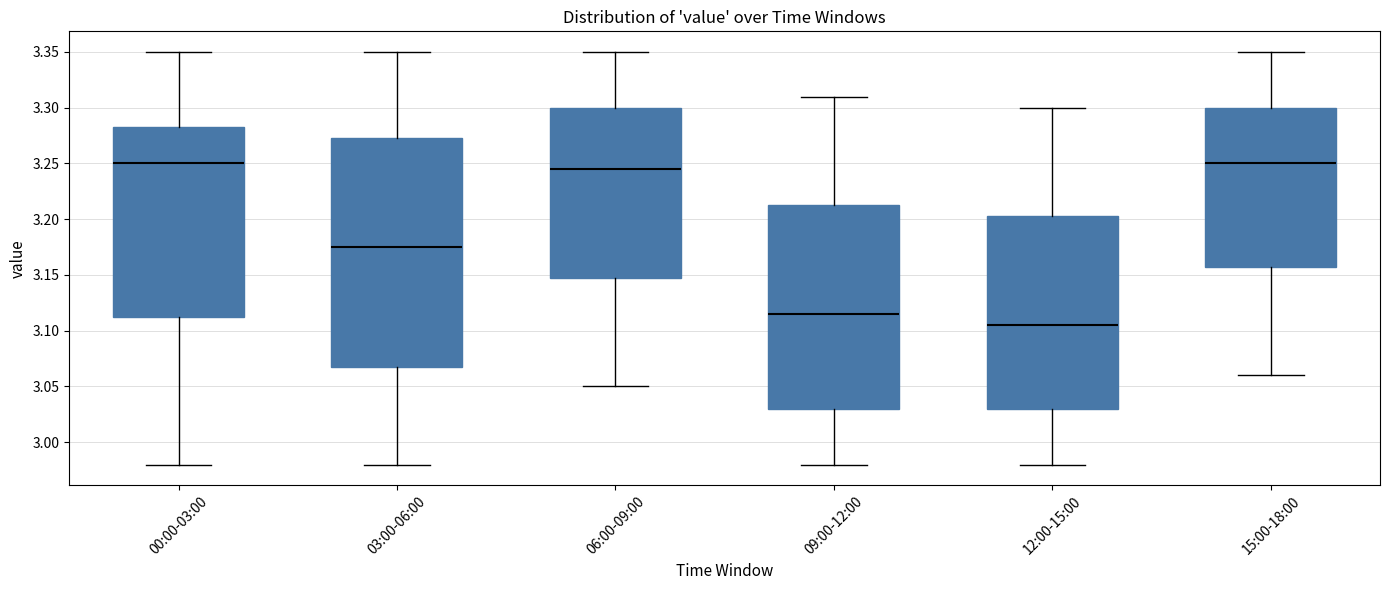

Which box's median line is the lowest?

12:00-15:00